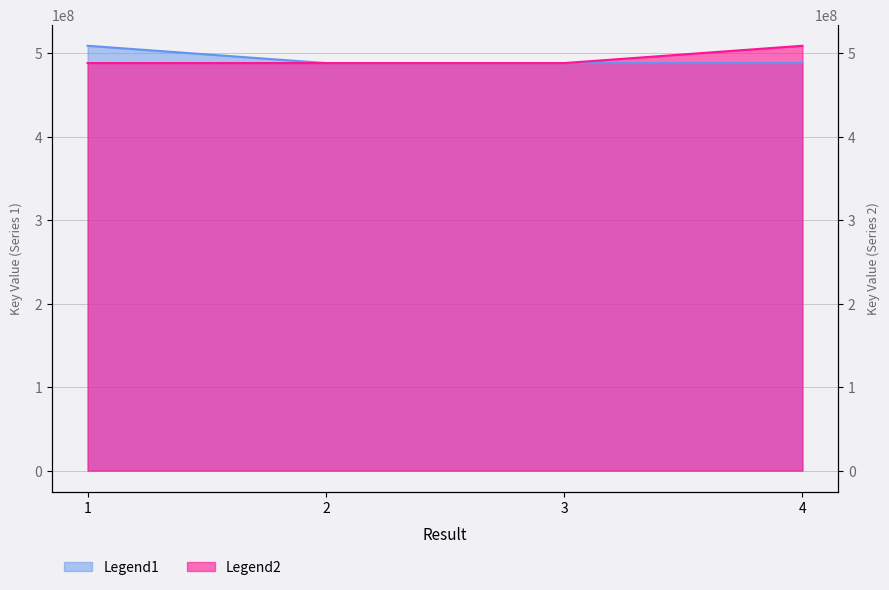

Which series ends up on top after the final intersection of Legend1 and Legend2?

Legend2